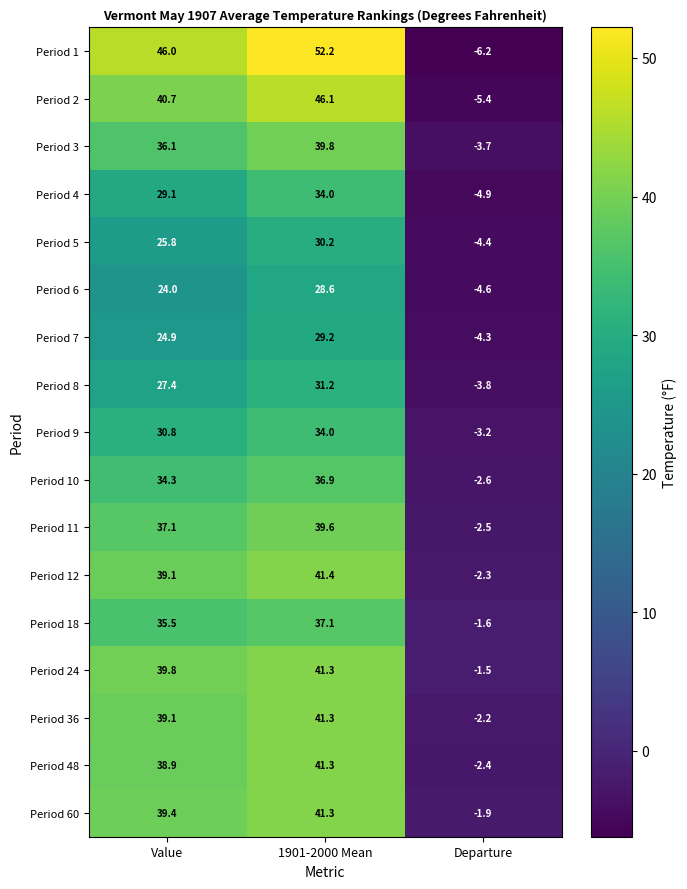

At Departure, list the series in order from smallest to largest.

Period 1, Period 2, Period 4, Period 6, Period 5, Period 7, Period 8, Period 3, Period 9, Period 10, Period 11, Period 48, Period 12, Period 36, Period 60, Period 18, Period 24